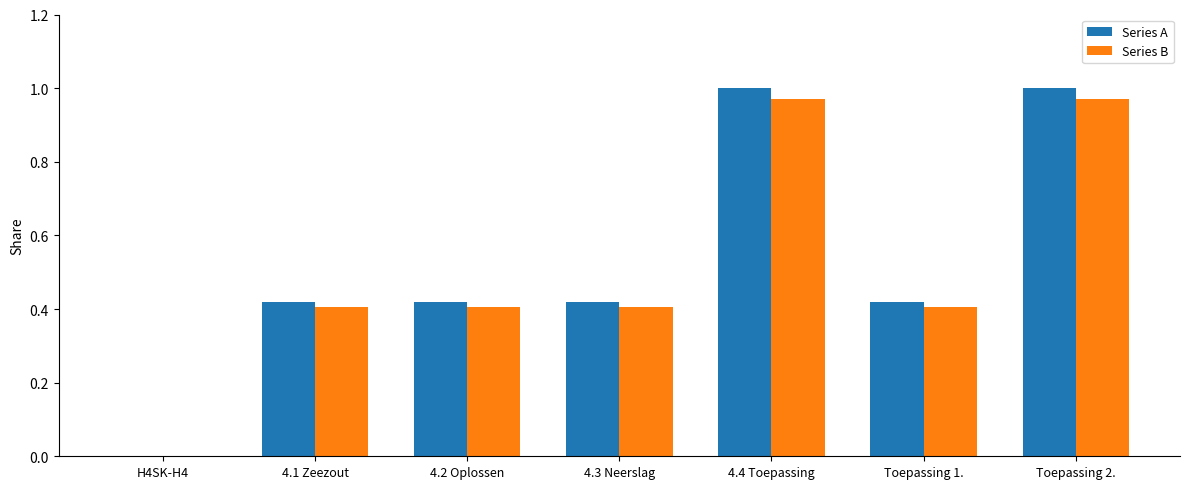

What is the difference between the Series B values at Toepassing 2. and 4.2 Oplossen?

0.6